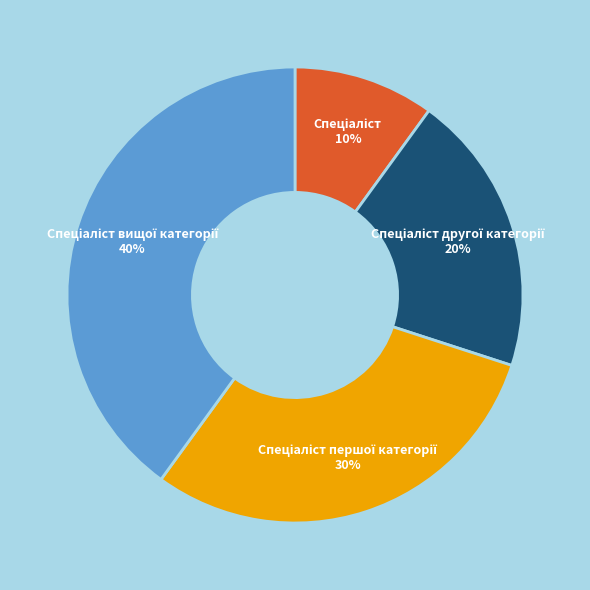

Is there any slice that represents more than half of the pie?

No